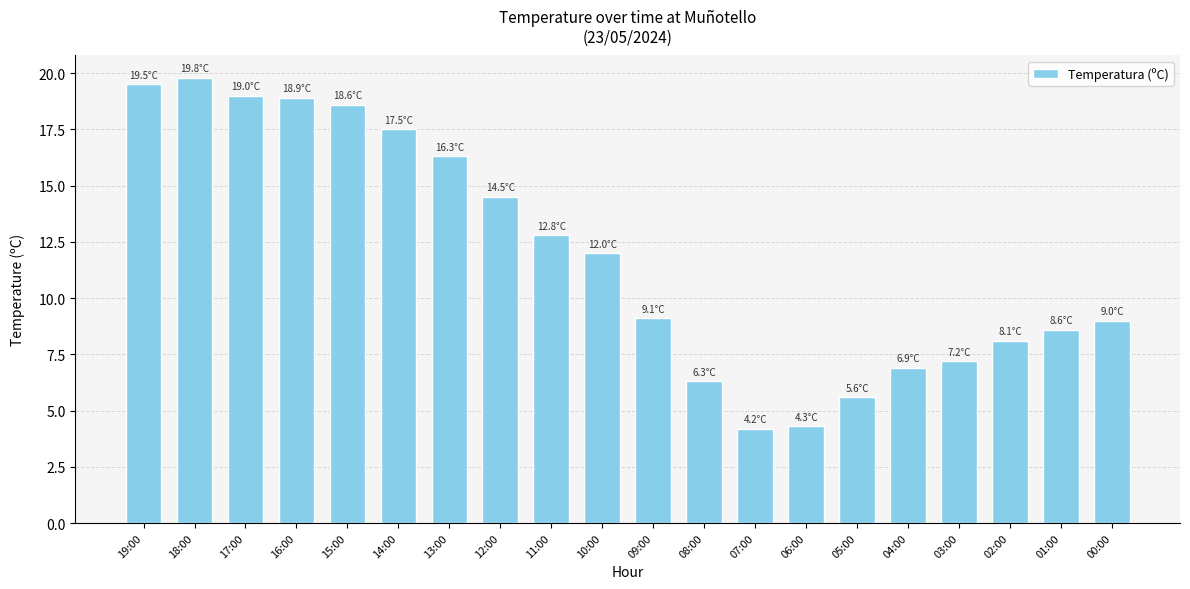

Is it true that the value at 07:00 is 1.3?

False